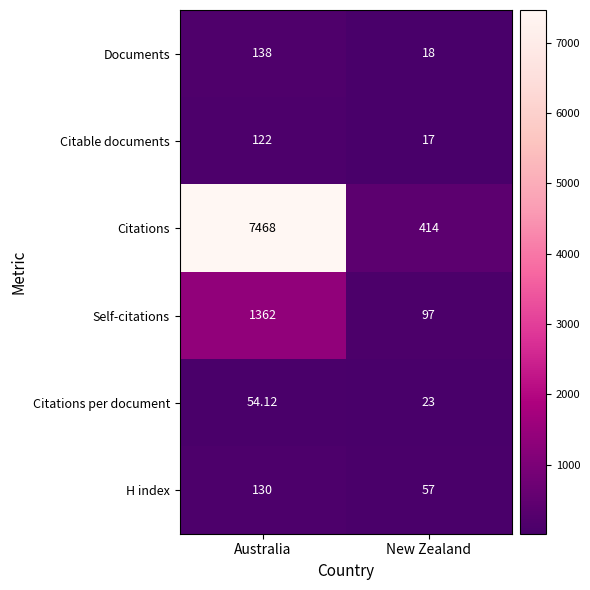

Where is Citations per document nearest to the value 38?

New Zealand